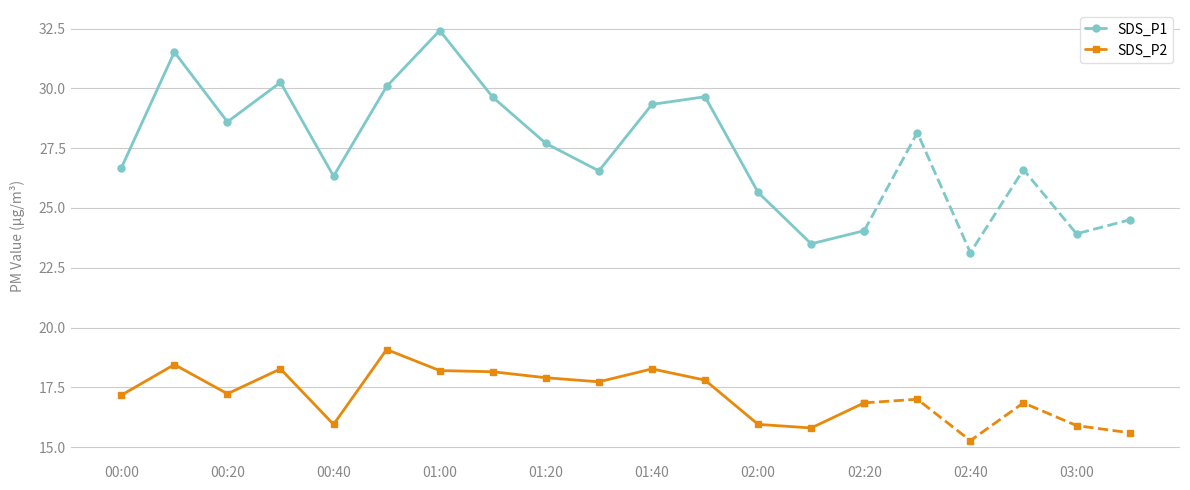

Is the value of SDS_P1 at 00:00 greater than the value of SDS_P2 at 01:00?

Yes